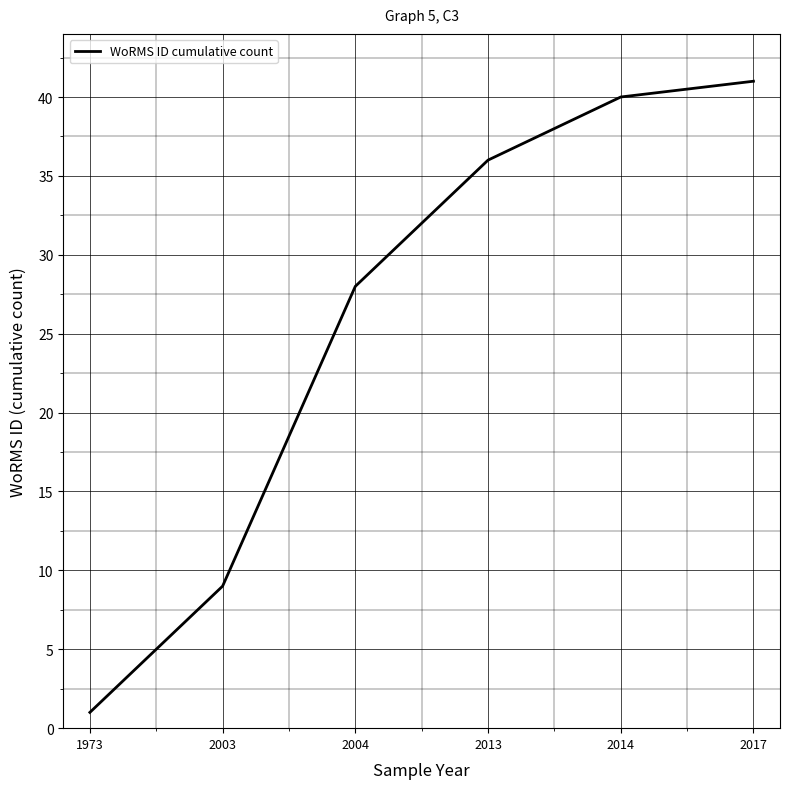

True or false: the data shows 24 at 2013.

False